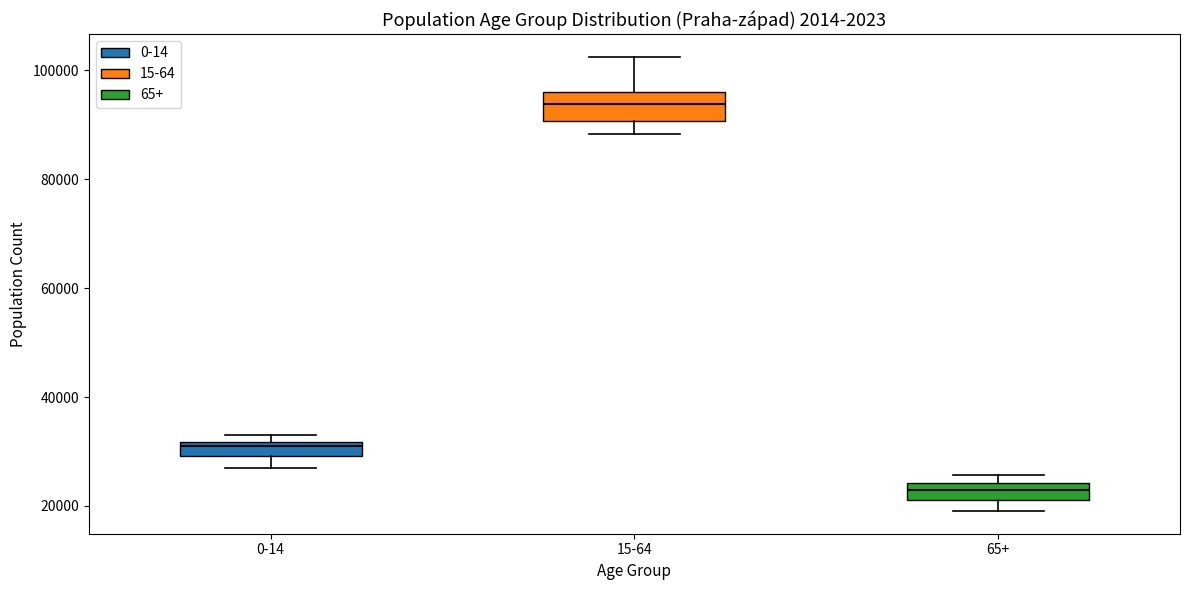

Comparing the boxes themselves (not the whiskers), which one is the tallest?

15-64